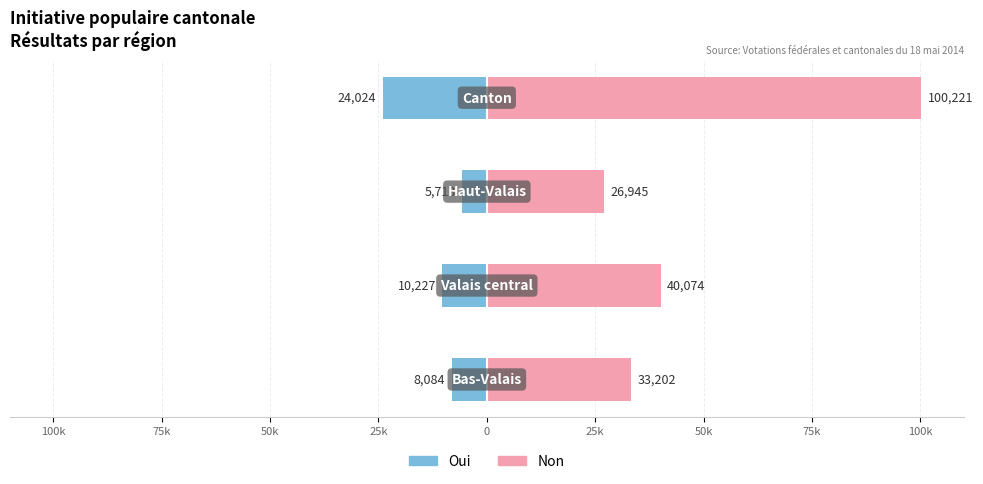

Between 50k and 75k, which is larger?

50k